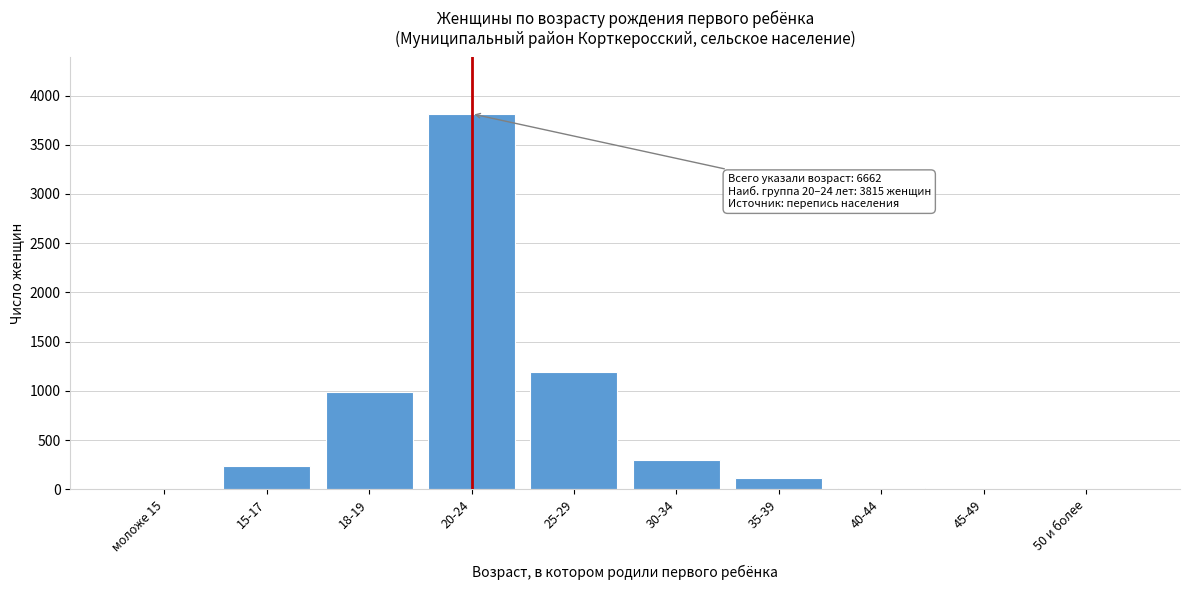

The value at 18-19 is 217. True or false?

False